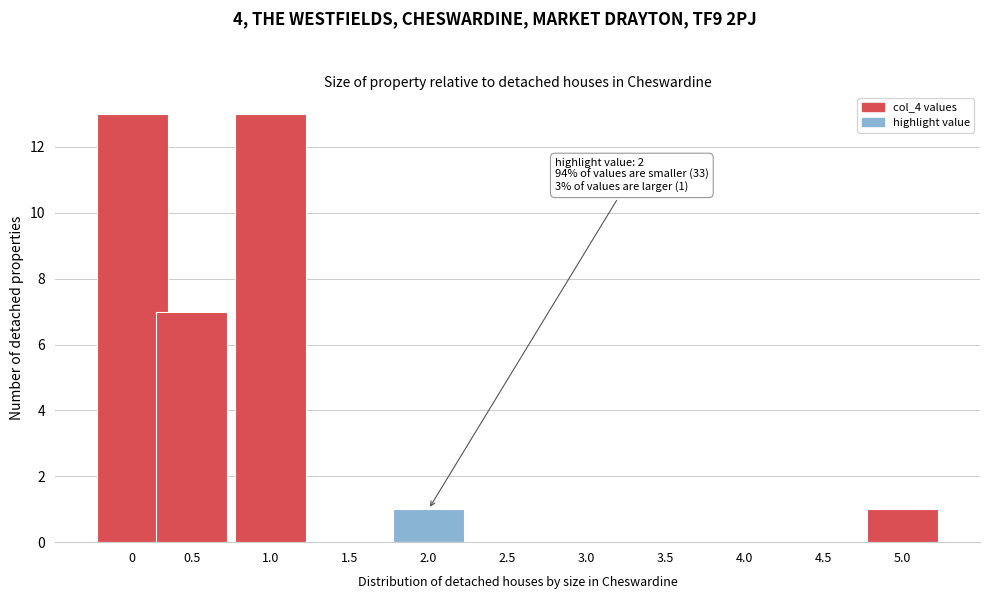

Reading left to right, extract all data points from this chart.

0=13	0.5=7	1.0=13	1.5=0	2.0=1	2.5=0	3.0=0	3.5=0	4.0=0	4.5=0	5.0=1